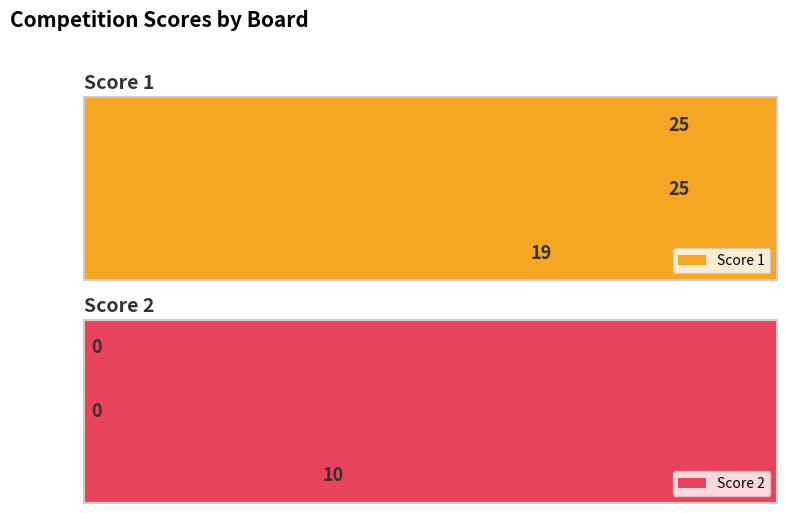

What is the average value of the Score 1 series?

23